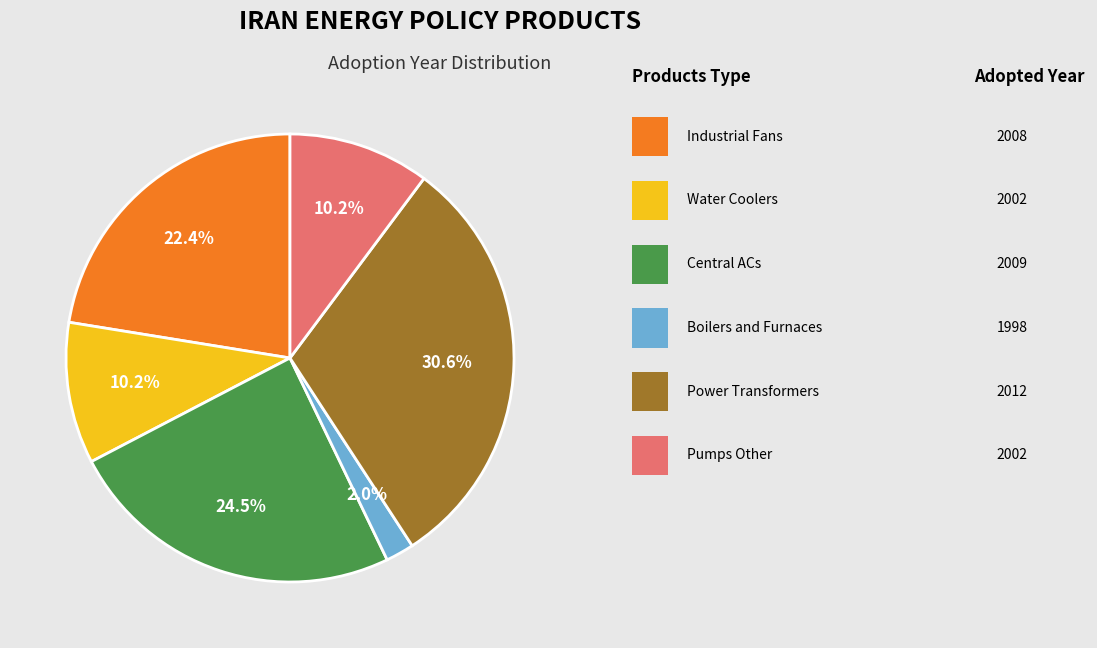

Is there a majority slice in this chart?

No